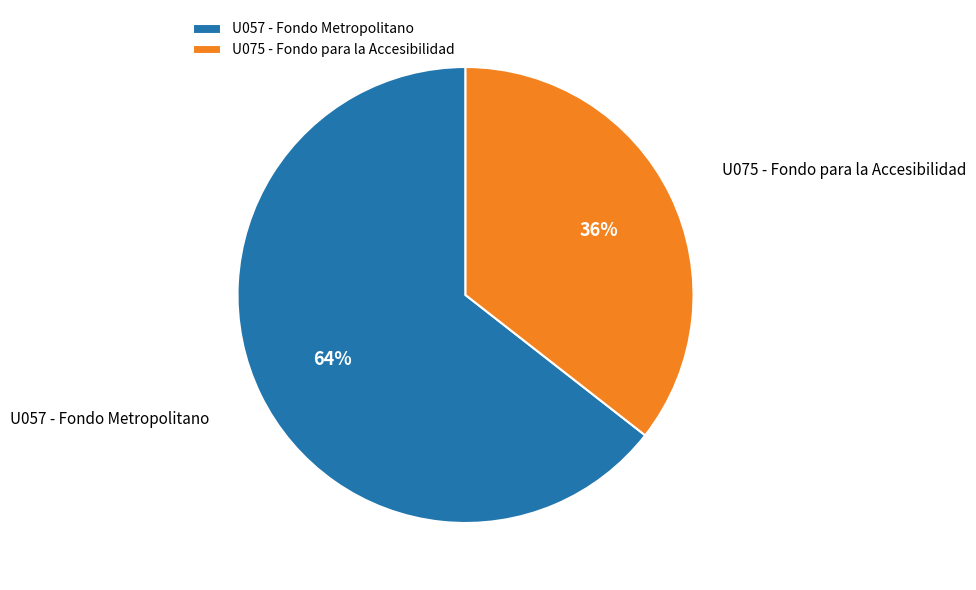

What is the largest slice in the pie chart?

U057 - Fondo Metropolitano